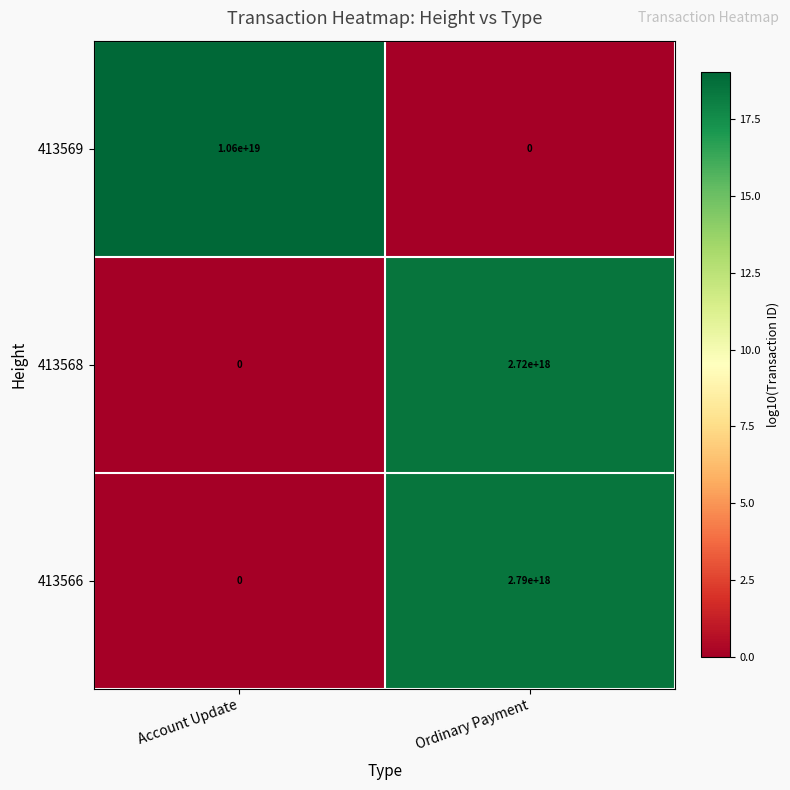

At which label is 413566 closest to 1395000000000000000?

Account Update